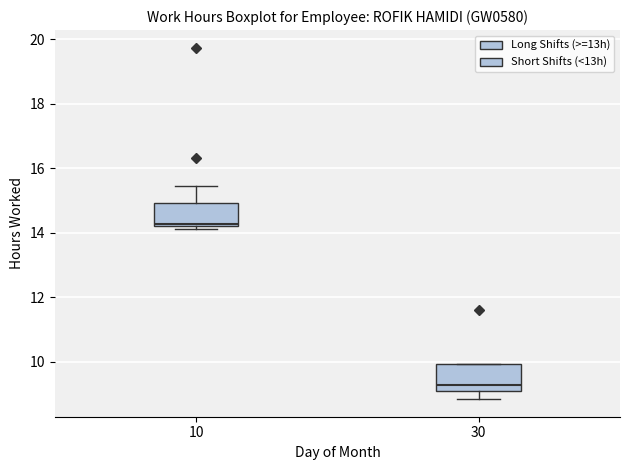

Which box's median line is the lowest?

30